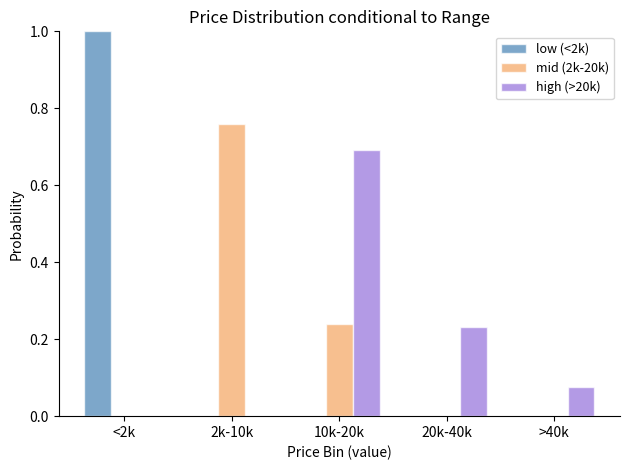

What is the highest value of the high (>20k) series?

0.7